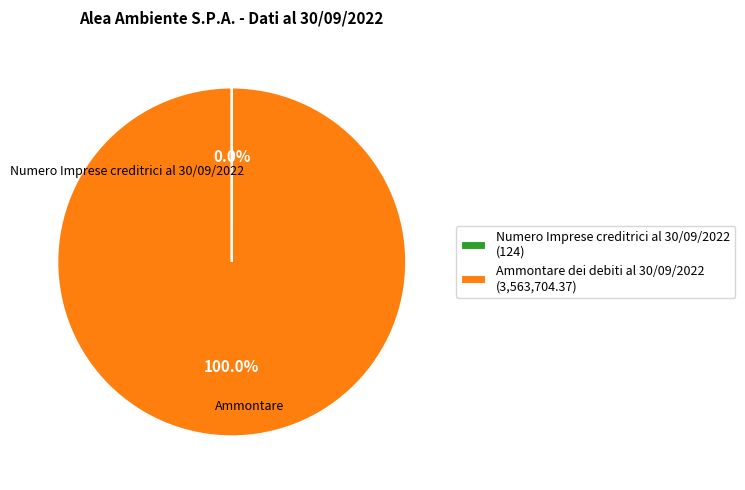

Does any single category account for the majority?

Yes